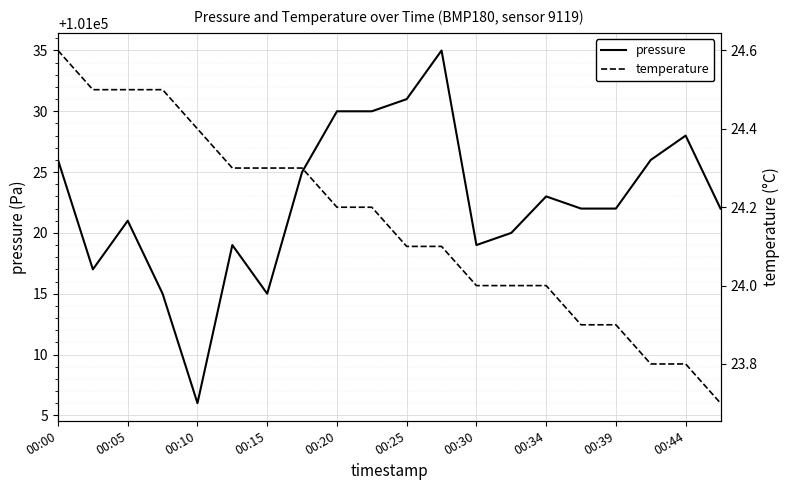

Reading left to right, list all the values displayed in this chart.

pressure: 101026.0	101017.0	101021.0	101015.0	101006.0	101019.0	101015.0	101025.0	101030.0	101030.0	101031.0	101035.0	101019.0	101020.0	101023.0	101022.0	101022.0	101026.0	101028.0	101022.0
temperature: 24.6	24.5	24.5	24.5	24.4	24.3	24.3	24.3	24.2	24.2	24.1	24.1	24.0	24.0	24.0	23.9	23.9	23.8	23.8	23.7